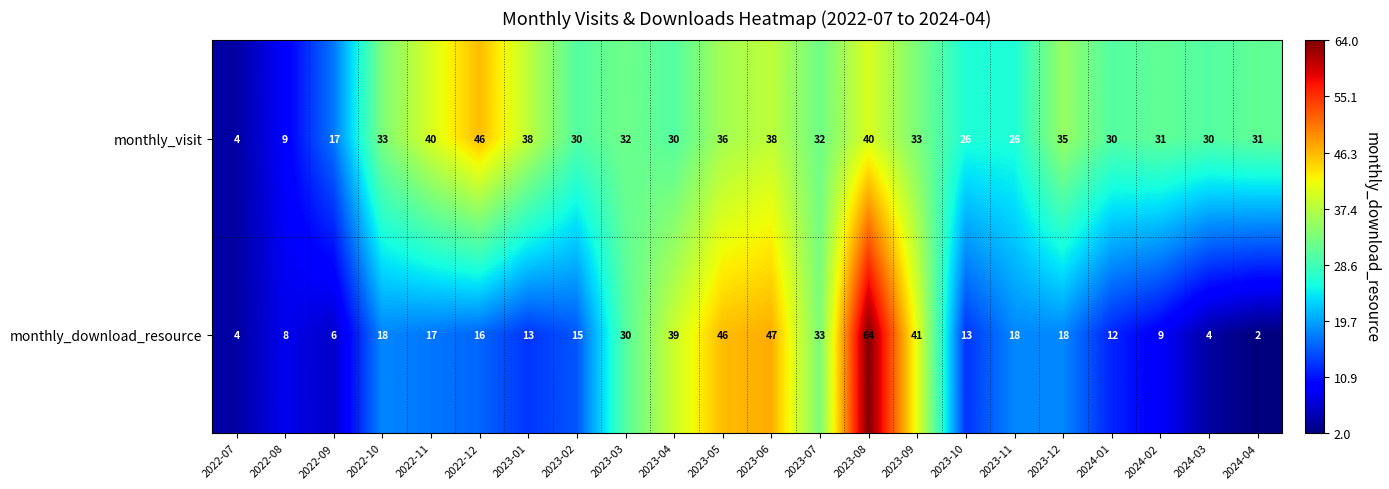

Which series has the widest spread of values?

monthly_download_resource